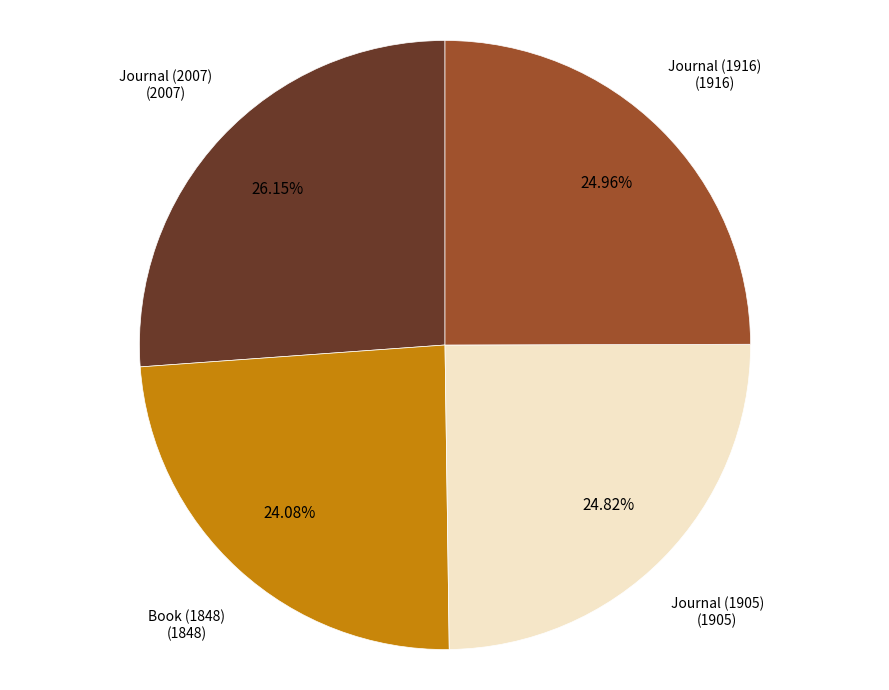

Is there any slice that represents more than half of the pie?

No